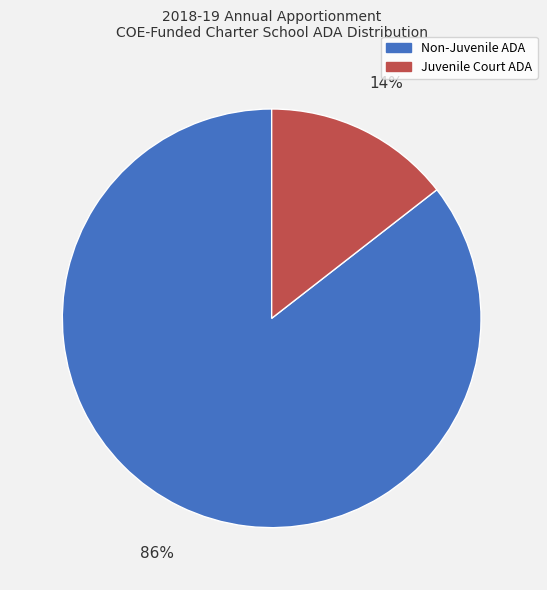

What percentage is the Juvenile Court ADA slice, to the nearest percent?

14%